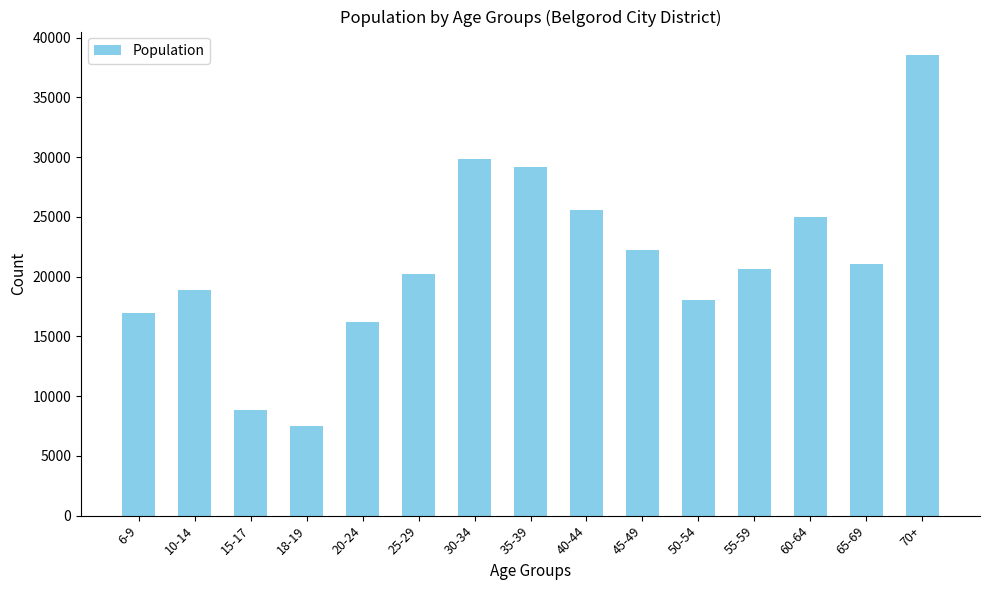

Reading left to right, extract all data points from this chart.

6-9=16993	10-14=18898	15-17=8817	18-19=7517	20-24=16223	25-29=20243	30-34=29860	35-39=29175	40-44=25552	45-49=22216	50-54=18066	55-59=20677	60-64=24979	65-69=21102	70+=38588